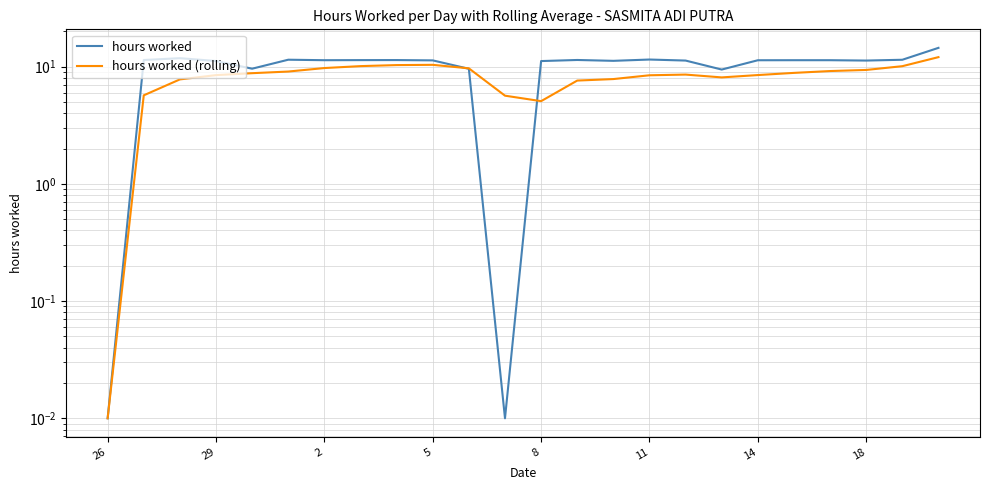

How many values in the hours worked series are below 11?

5